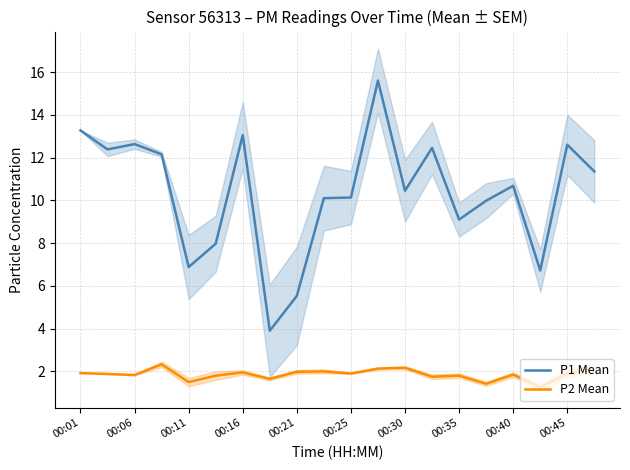

True or false: P1 Mean and P2 Mean cross at least once.

False